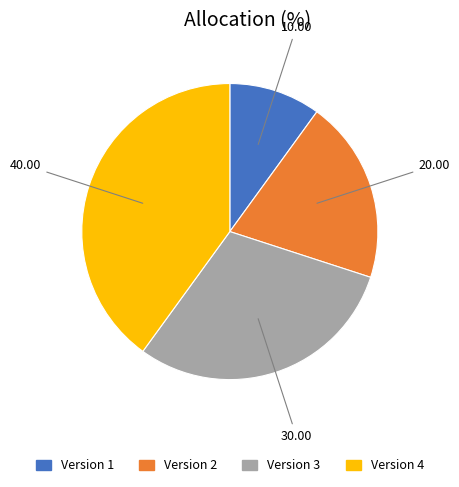

True or false: Version 4 accounts for 51% of the total.

False